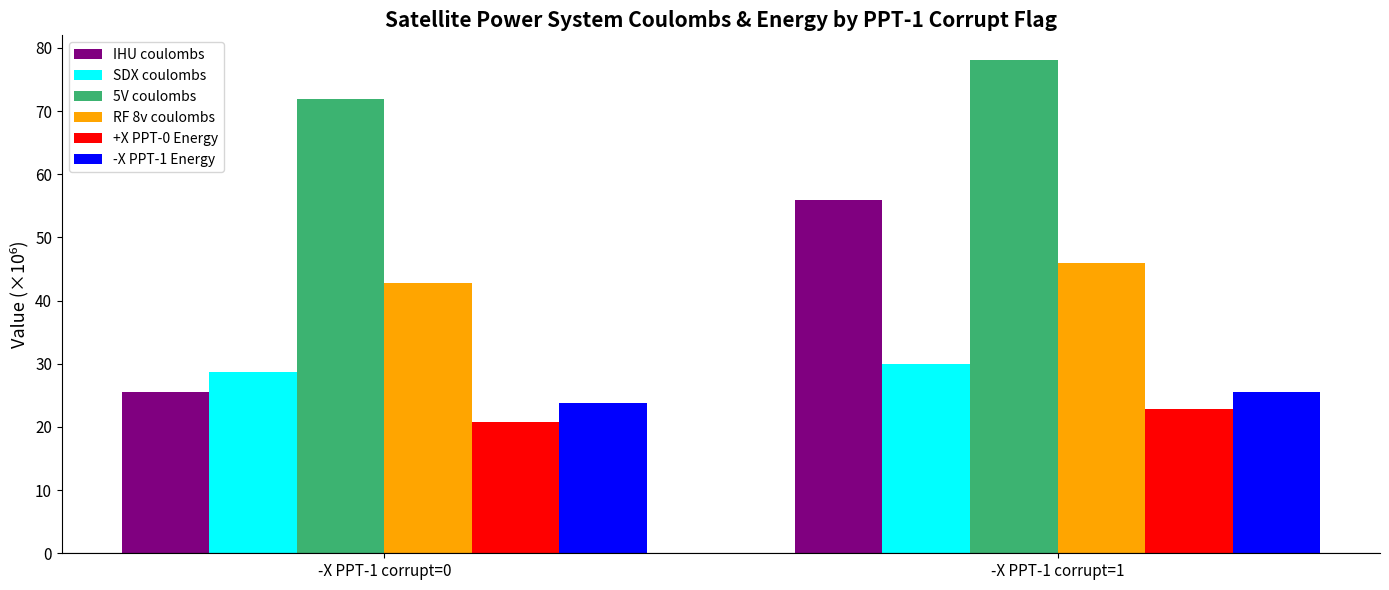

What are all the series names shown in the legend?

IHU coulombs, SDX coulombs, 5V coulombs, RF 8v coulombs, +X PPT-0 Energy, -X PPT-1 Energy